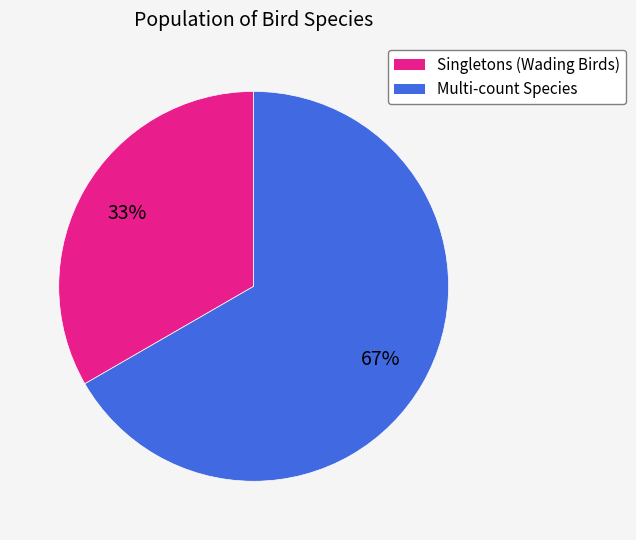

To the nearest percent, what is the average slice percentage?

50%